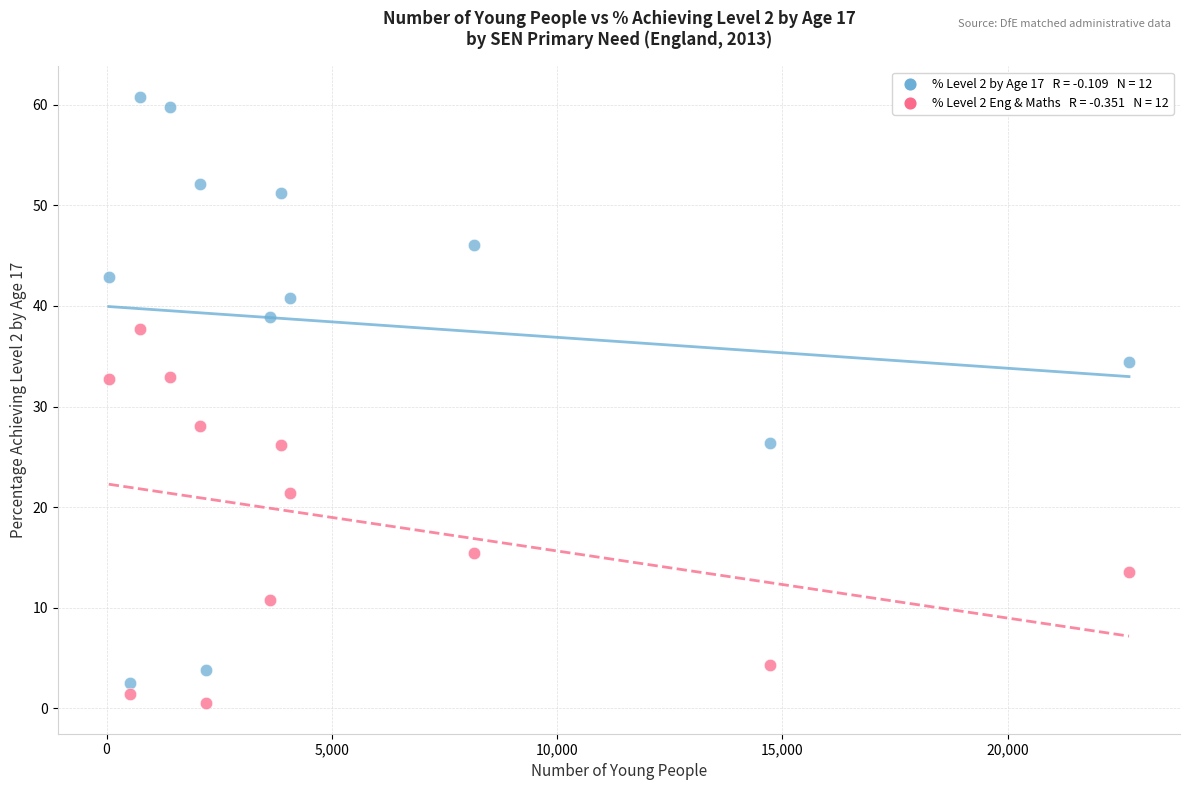

Across all data points, what is the range of X values (max minus min)?

22644.0